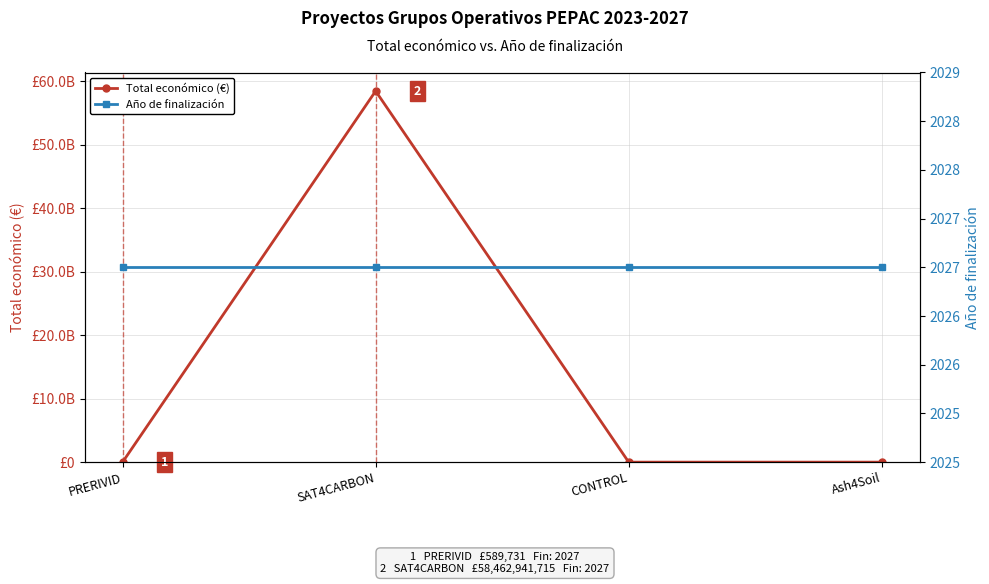

At which label does Total económico (€) reach its minimum?

PRERIVID